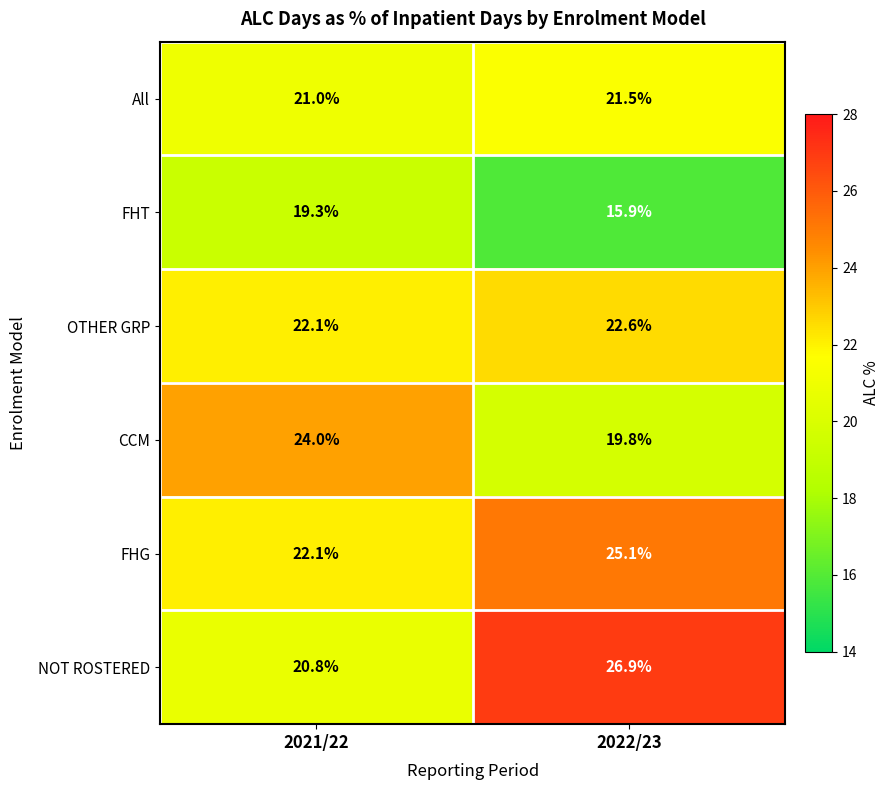

Where is All nearest to the value 21?

2021/22